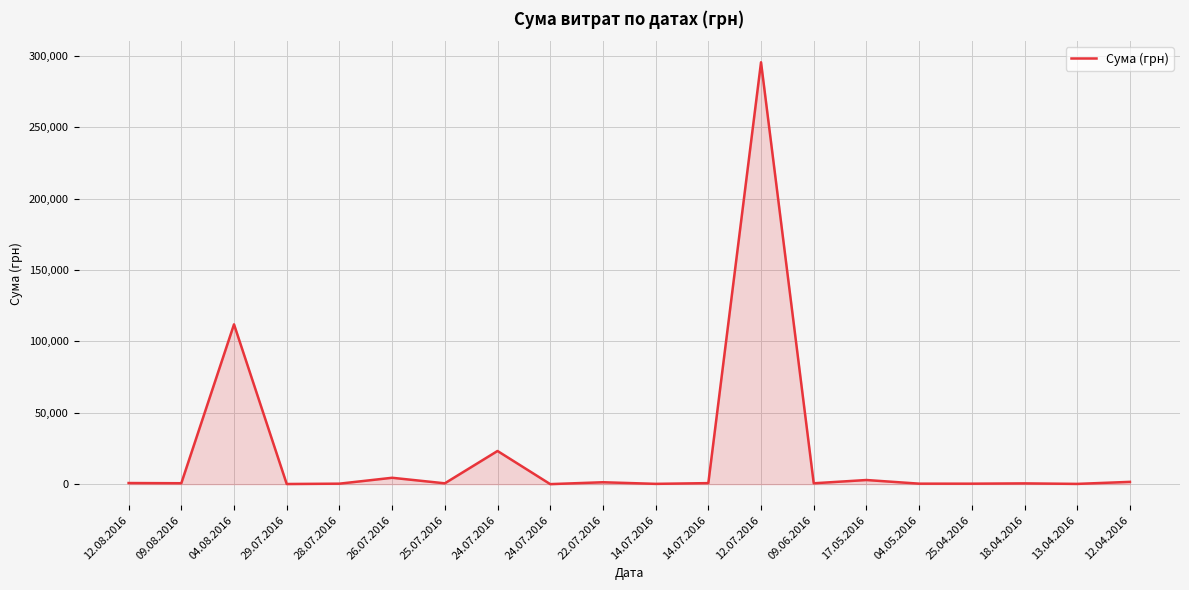

Rank the categories by value from lowest to highest.

24.07.2016, 29.07.2016, 13.04.2016, 14.07.2016, 25.04.2016, 28.07.2016, 04.05.2016, 18.04.2016, 25.07.2016, 09.06.2016, 09.08.2016, 14.07.2016, 12.08.2016, 22.07.2016, 12.04.2016, 17.05.2016, 26.07.2016, 24.07.2016, 04.08.2016, 12.07.2016